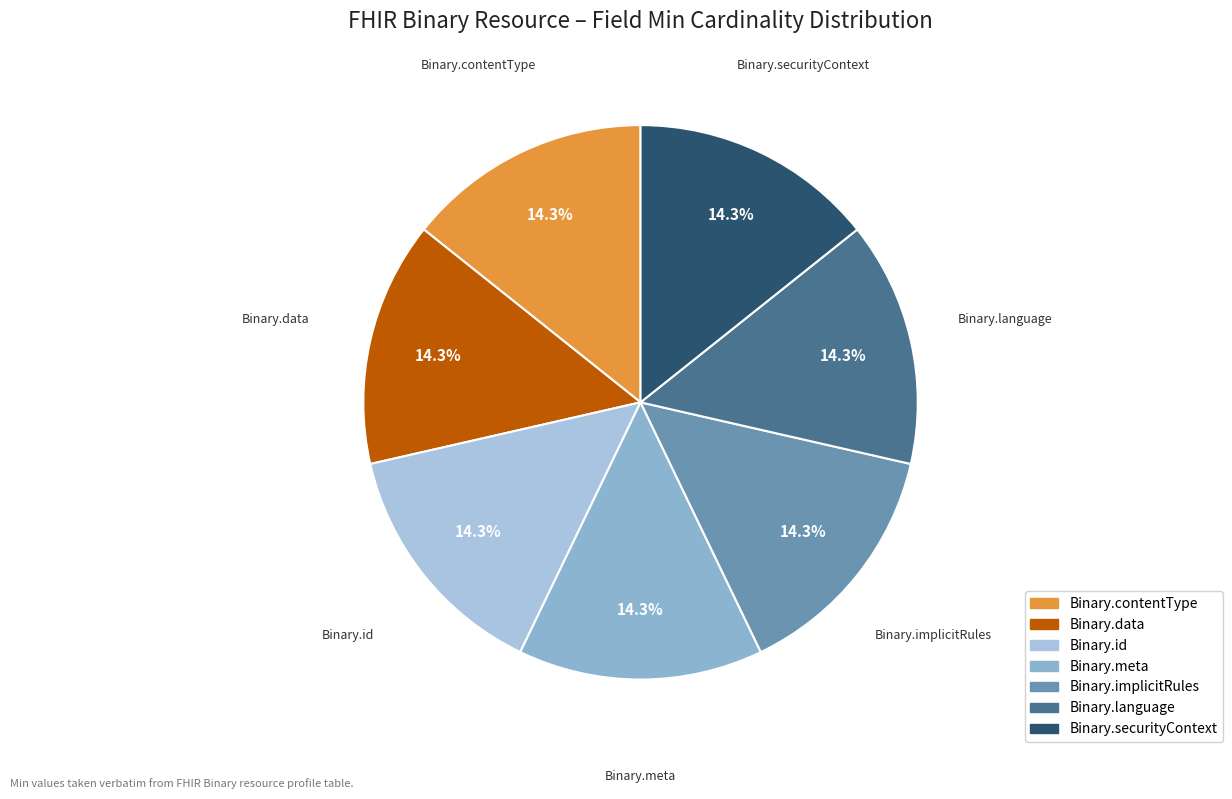

How many slices are in this pie chart?

7